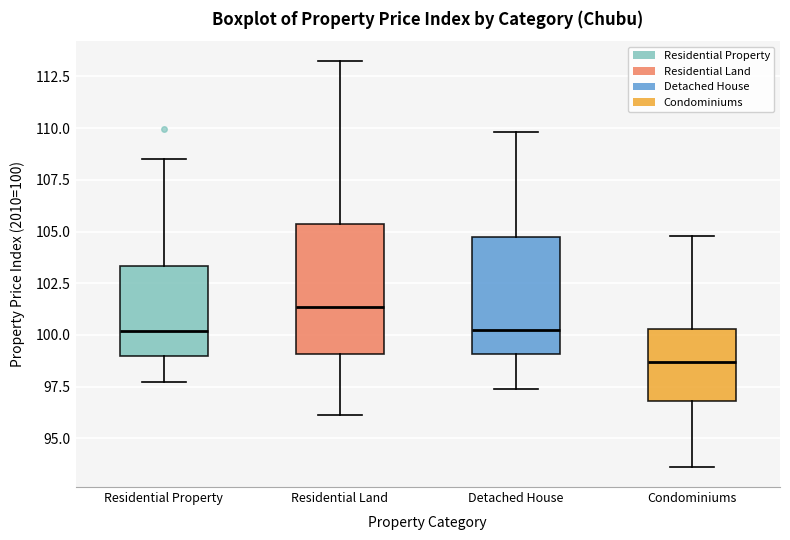

Where does the median line of the box for Condominiums sit on the y-axis? The values are not printed on the chart, so give them approximately, as read against the axis.

98.5